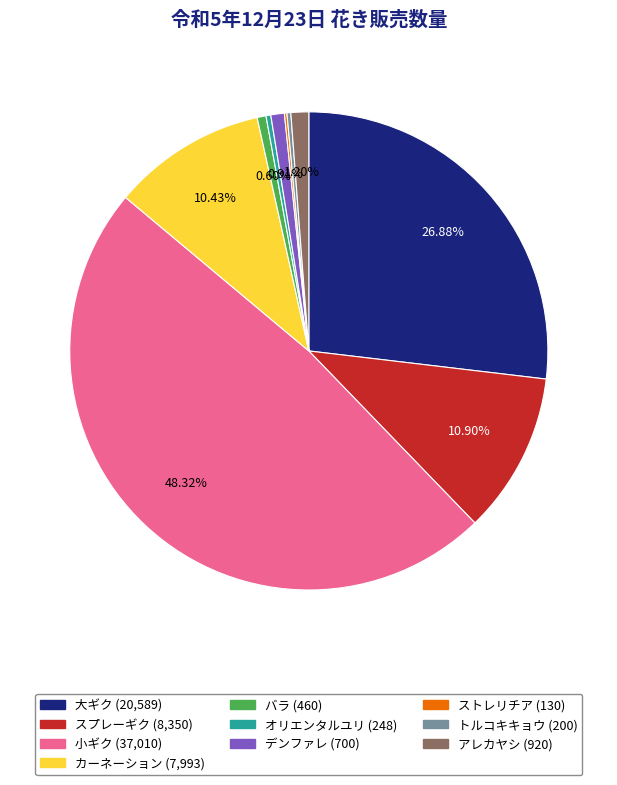

Which category has the biggest portion of the pie?

小ギク